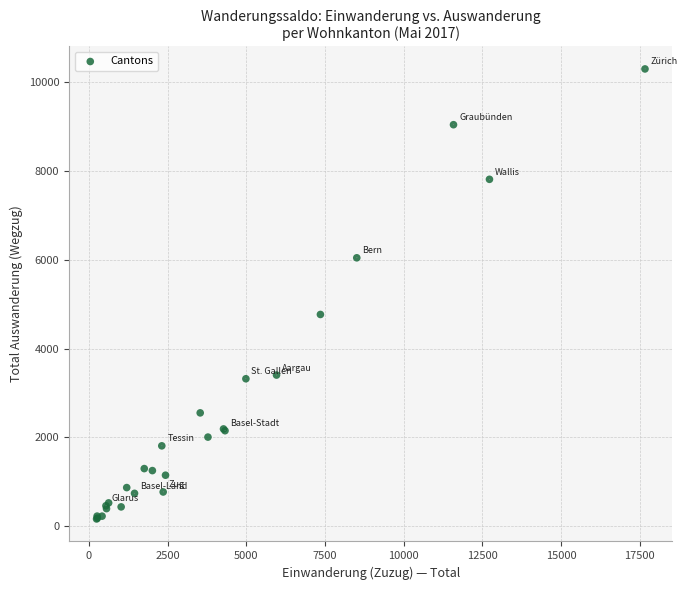

What Y value in the scatter plot is closest to 5230?

4768